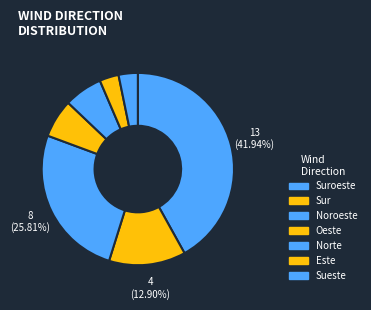

Count the number of slices in the pie.

7